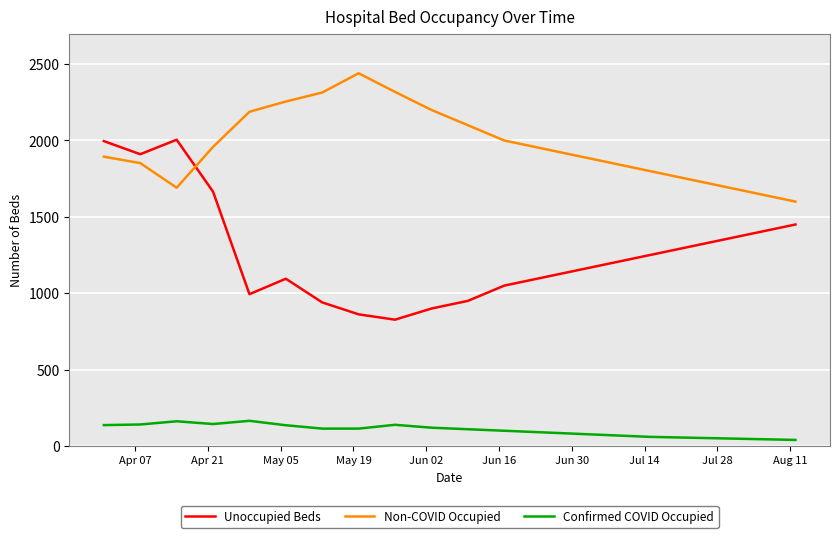

Which series has the widest spread of values?

Unoccupied Beds